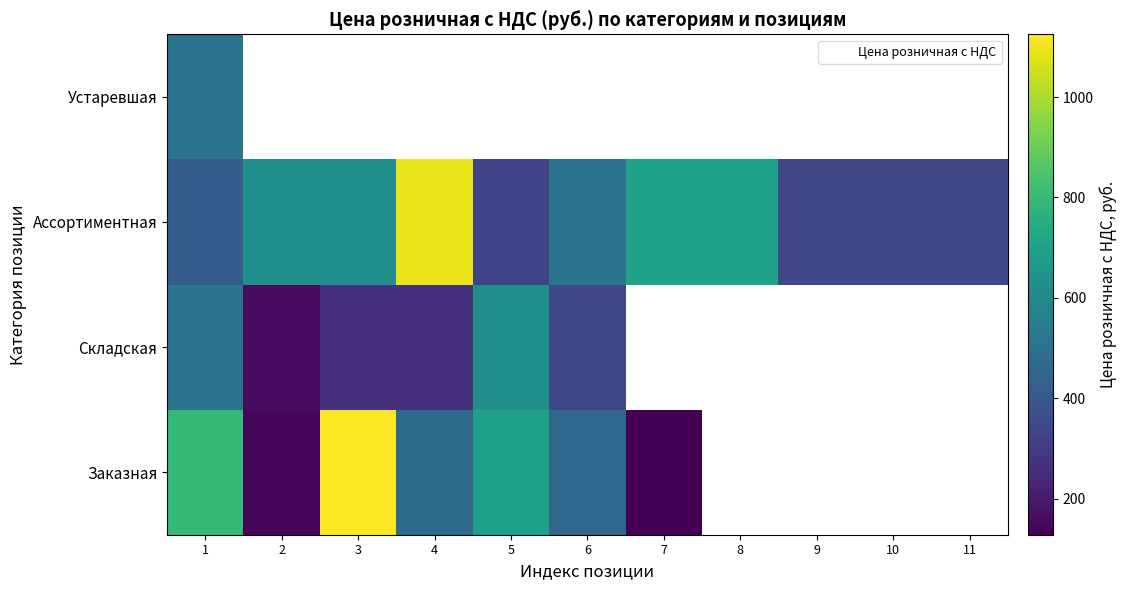

The Заказная series shows 198.9 at 7. True or false?

False